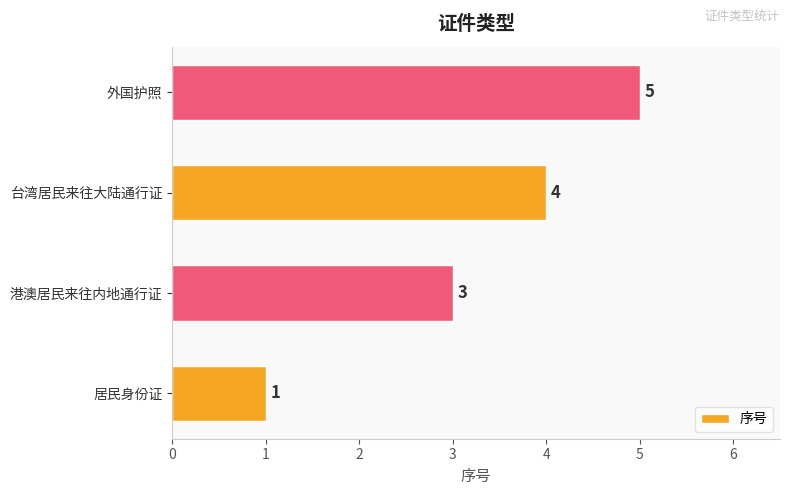

Rank the categories by value from highest to lowest.

外国护照, 台湾居民来往大陆通行证, 港澳居民来往内地通行证, 居民身份证